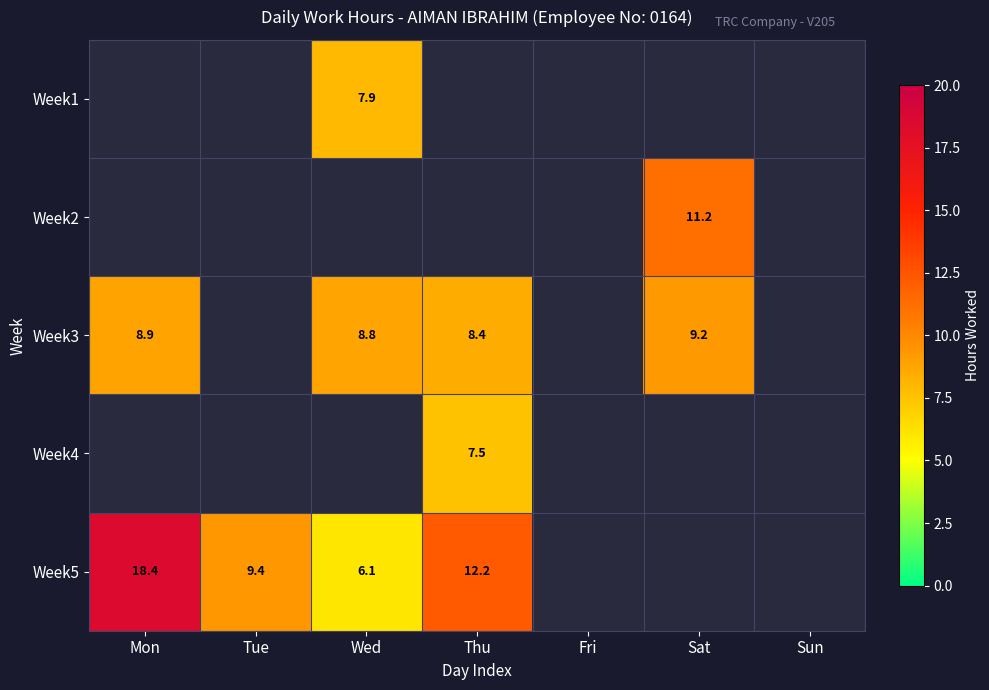

Rank the series at Fri from lowest to highest value.

Week1, Week2, Week3, Week4, Week5